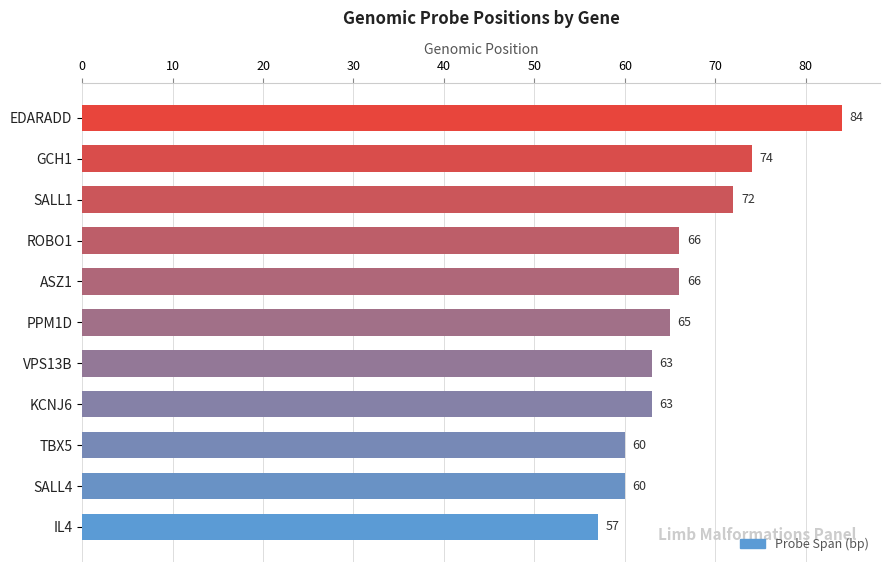

Reading top to bottom, extract all data points from this chart.

EDARADD=84	GCH1=74	SALL1=72	ROBO1=66	ASZ1=66	PPM1D=65	VPS13B=63	KCNJ6=63	TBX5=60	SALL4=60	IL4=57